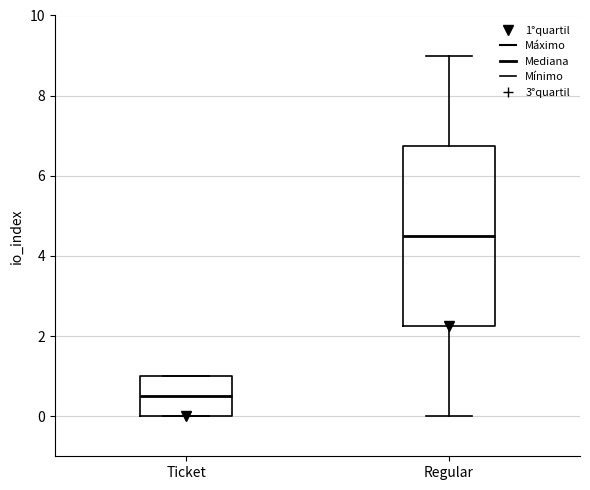

Which box is the tallest, from its lower edge to its upper edge?

Regular